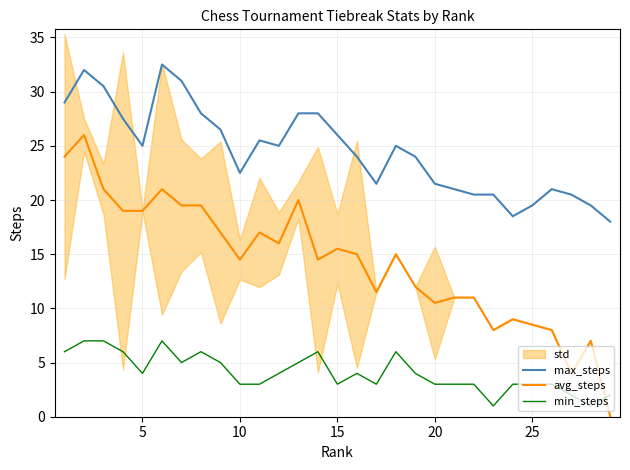

What is the difference between the second highest and second lowest values in the min_steps series?

6.0